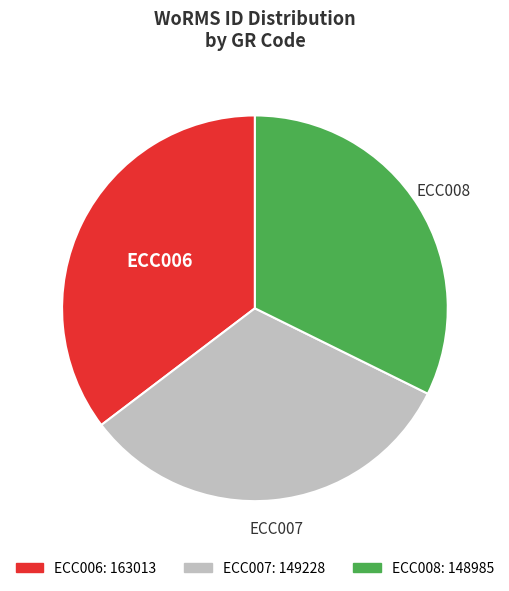

How many segments does this pie chart have?

3